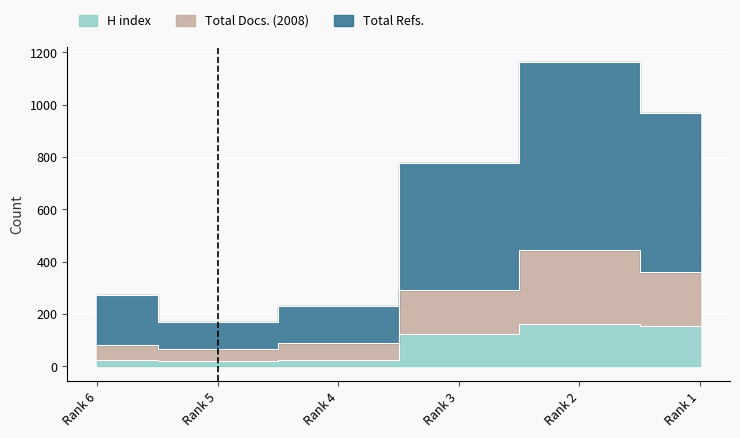

Reading left to right, extract all data points from this chart.

H index: 23	20	24	124	160	153
Total Docs. (2008): 80	65	89	293	443	362
Total Refs.: 272	168	230	775	1163	967